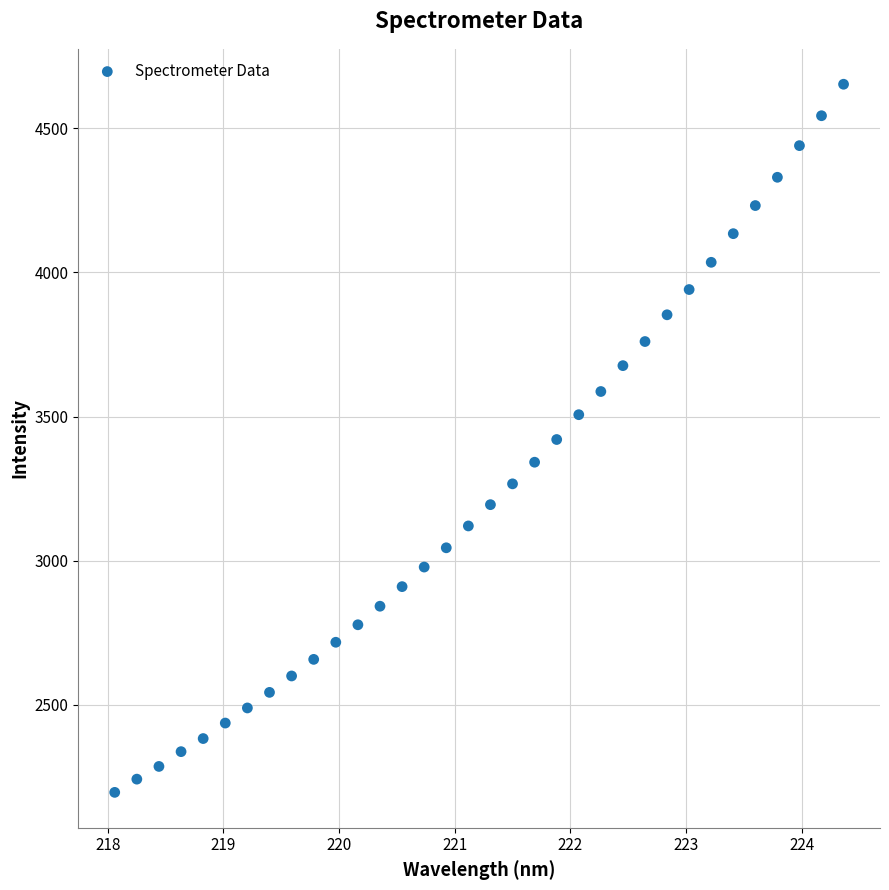

What is the range of X values (max minus min)?

6.3